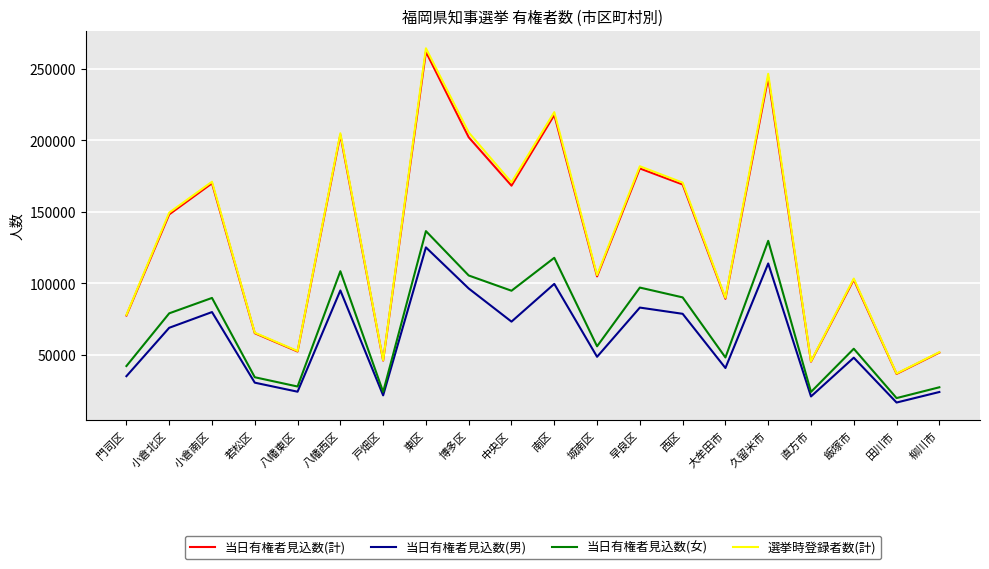

Read the 当日有権者見込数(男) value at 南区, to the nearest 10.

99720